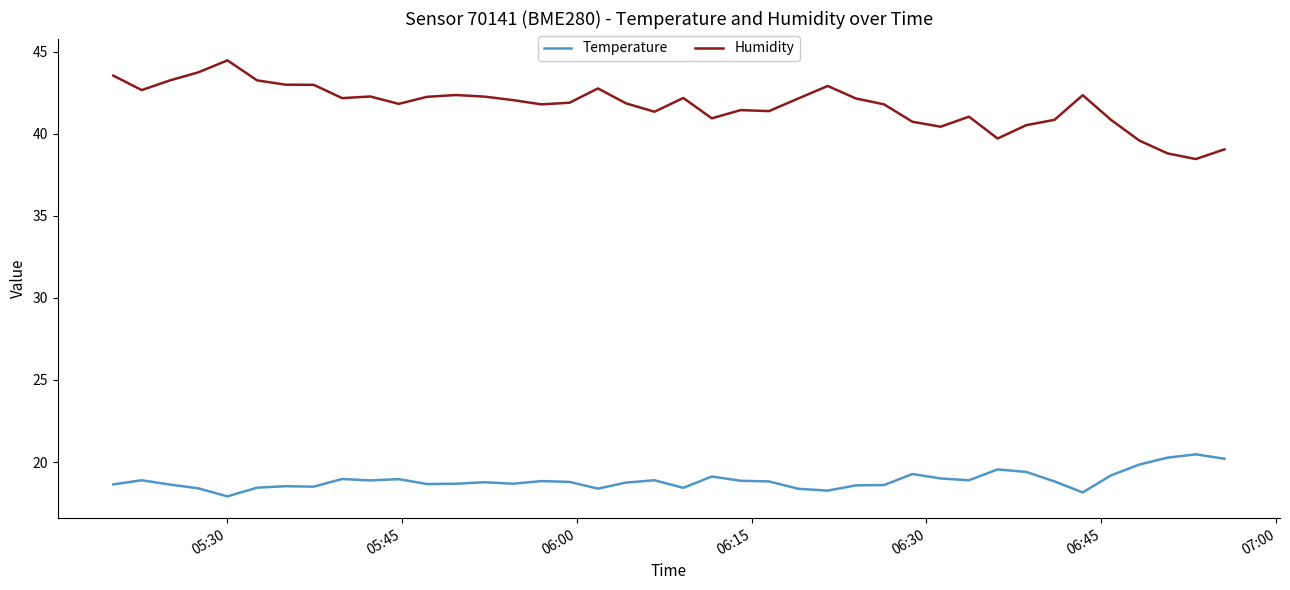

Rank the series by their average value, from highest to lowest.

Humidity, Temperature